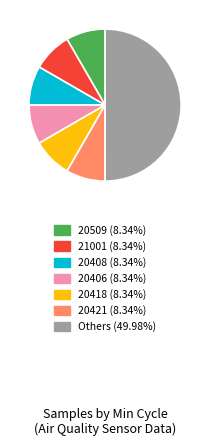

How many segments does this pie chart have?

7